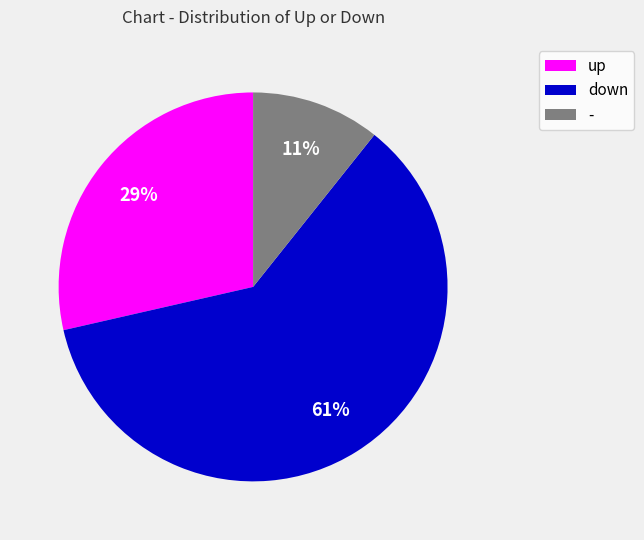

Rank the categories by value from highest to lowest.

down, up, -